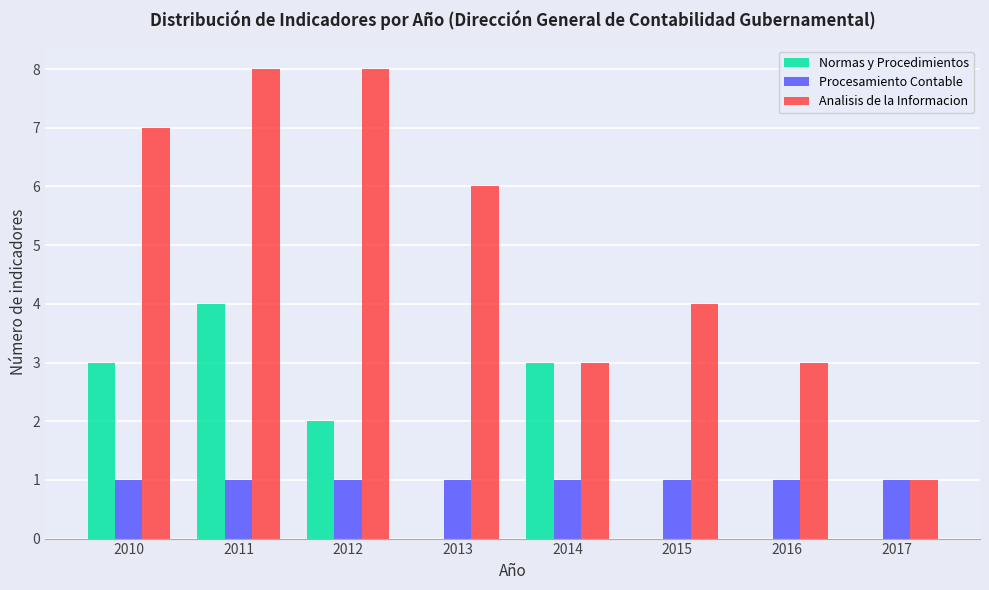

Reading left to right, extract all data points from this chart.

Normas y Procedimientos: 2010=3	2011=4	2012=2	2013=0	2014=3	2015=0	2016=0	2017=0
Procesamiento Contable: 2010=1	2011=1	2012=1	2013=1	2014=1	2015=1	2016=1	2017=1
Analisis de la Informacion: 2010=7	2011=8	2012=8	2013=6	2014=3	2015=4	2016=3	2017=1